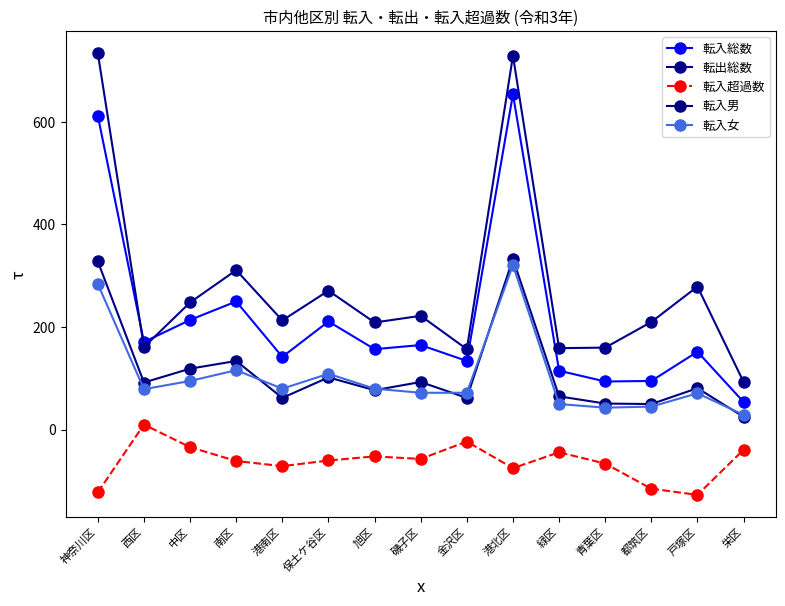

List the labels in order of 転出総数 value, smallest first.

栄区, 金沢区, 緑区, 青葉区, 西区, 旭区, 都筑区, 港南区, 磯子区, 中区, 保土ケ谷区, 戸塚区, 南区, 港北区, 神奈川区